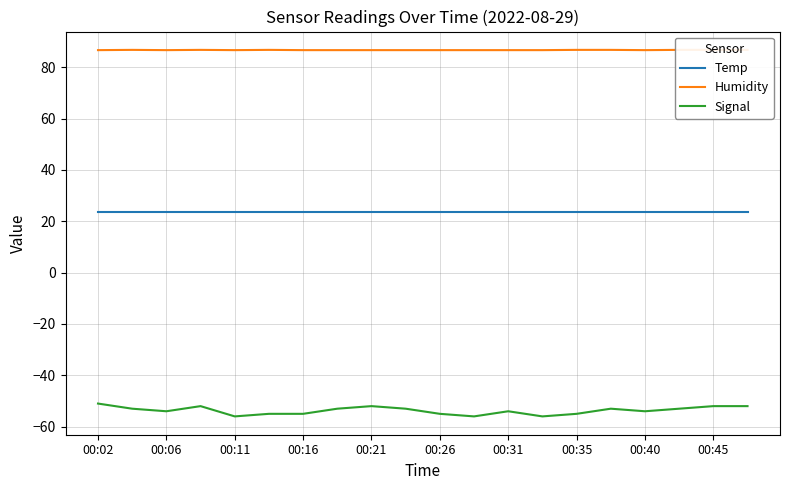

True or false: Signal and Temp intersect in this chart.

False